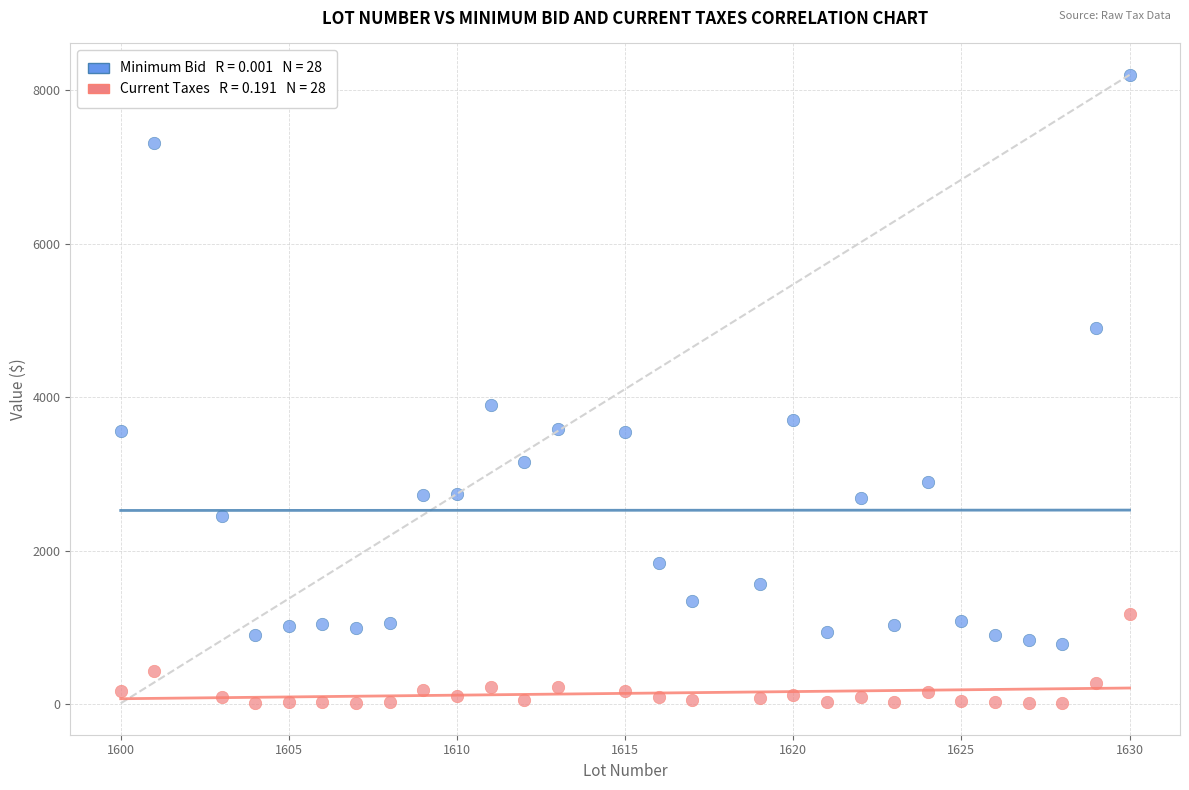

Across all data points, what is the range of Y values (max minus min)?

8189.9